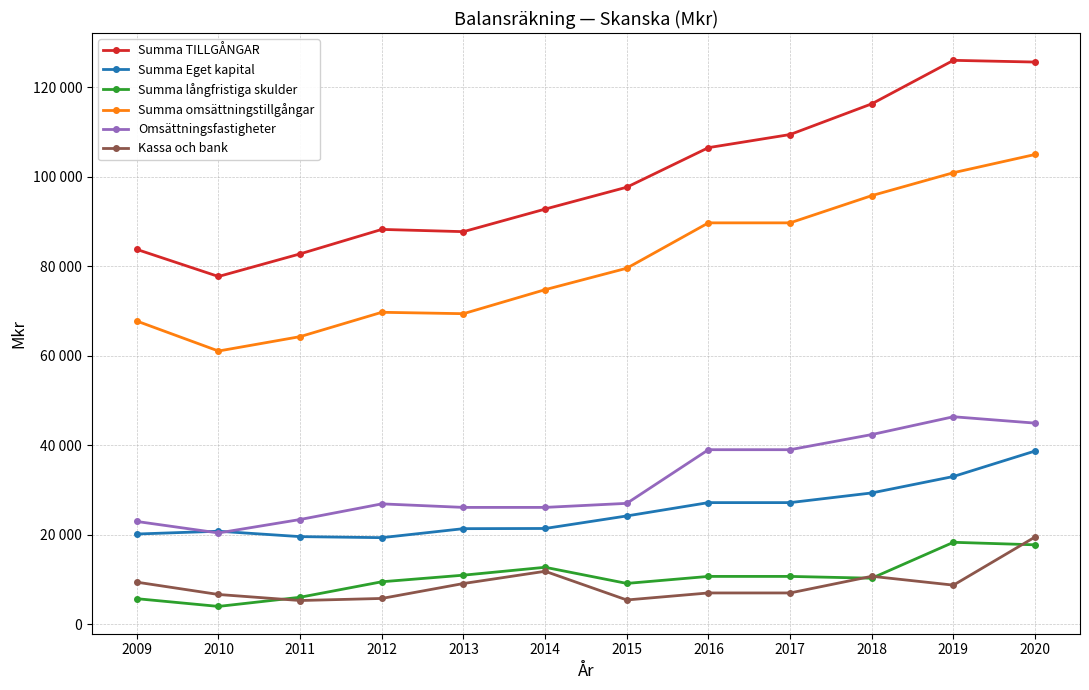

What are all the series names shown in the legend?

Summa TILLGÅNGAR, Summa Eget kapital, Summa långfristiga skulder, Summa omsättningstillgångar, Omsättningsfastigheter, Kassa och bank